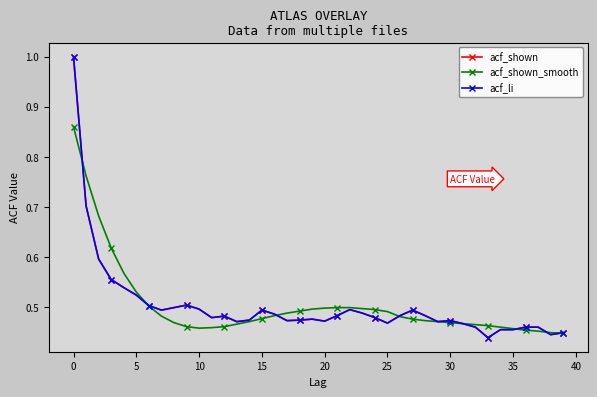

True or false: acf_shown_smooth and acf_li intersect in this chart.

True